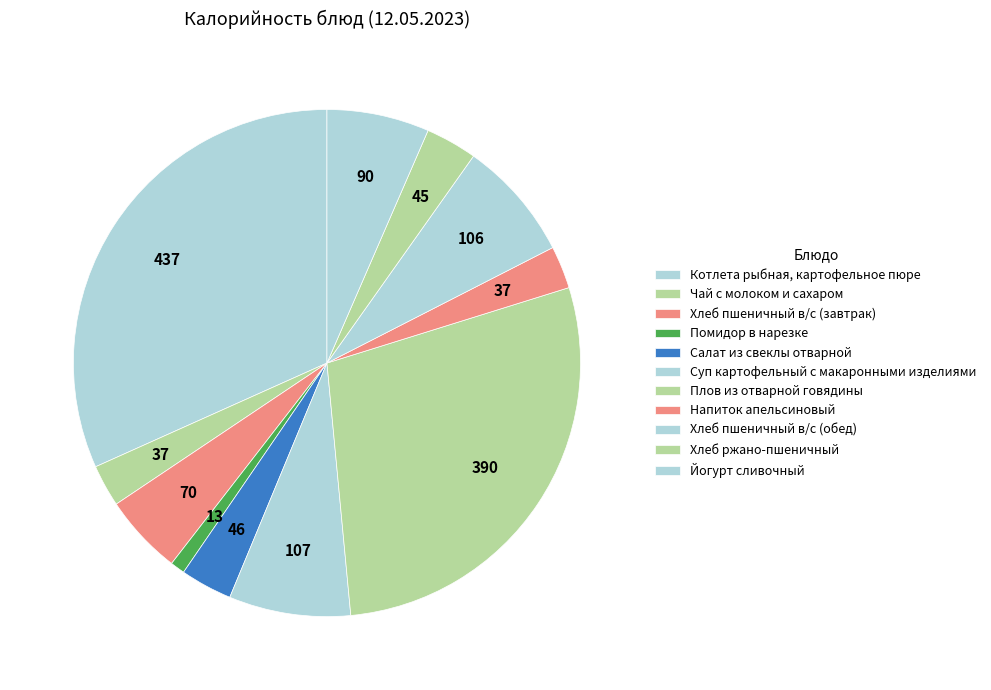

Is there any slice that represents more than half of the pie?

No